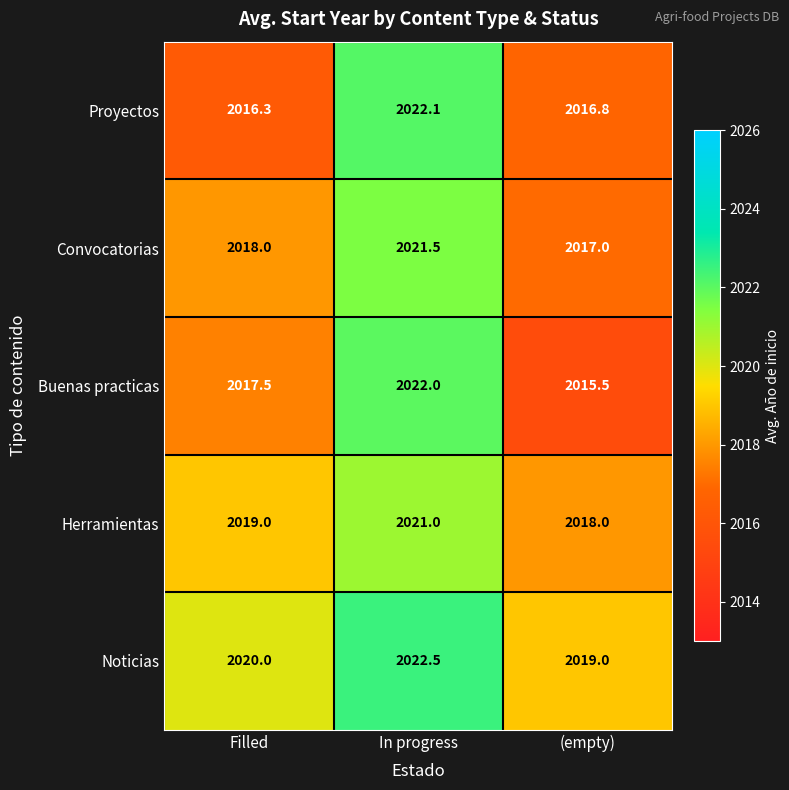

How many data points in Buenas practicas are above 2017?

2